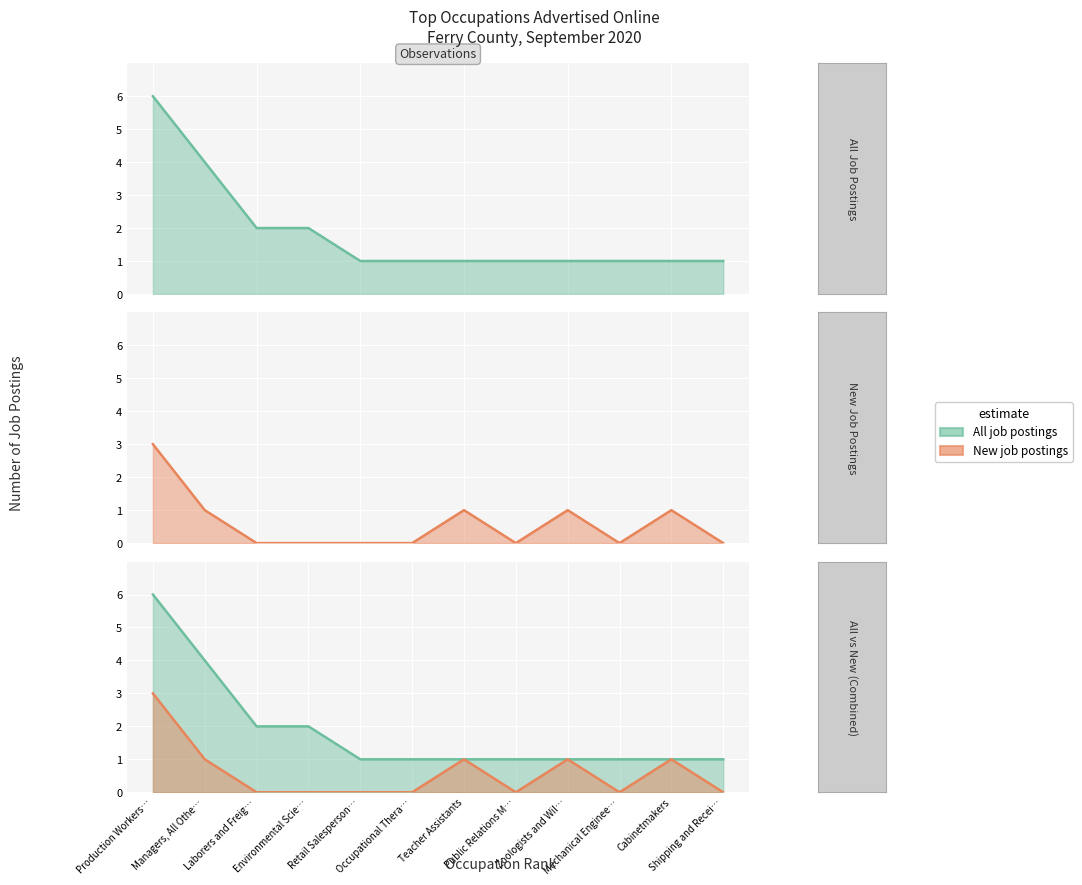

True or false: All job postings and New job postings cross at least once.

False